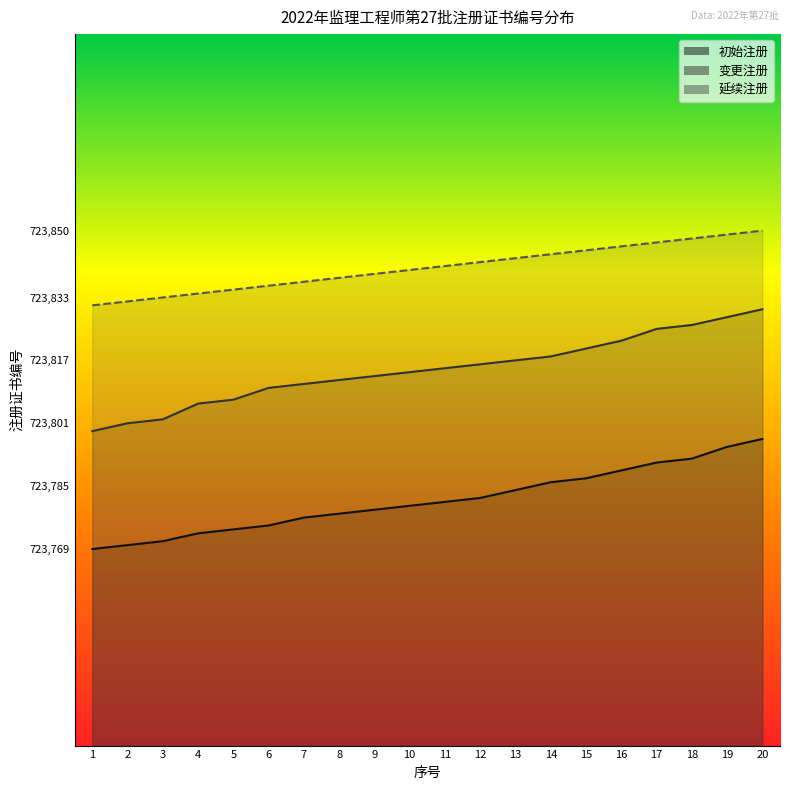

At how many categories does at least one series exceed 723770?

20